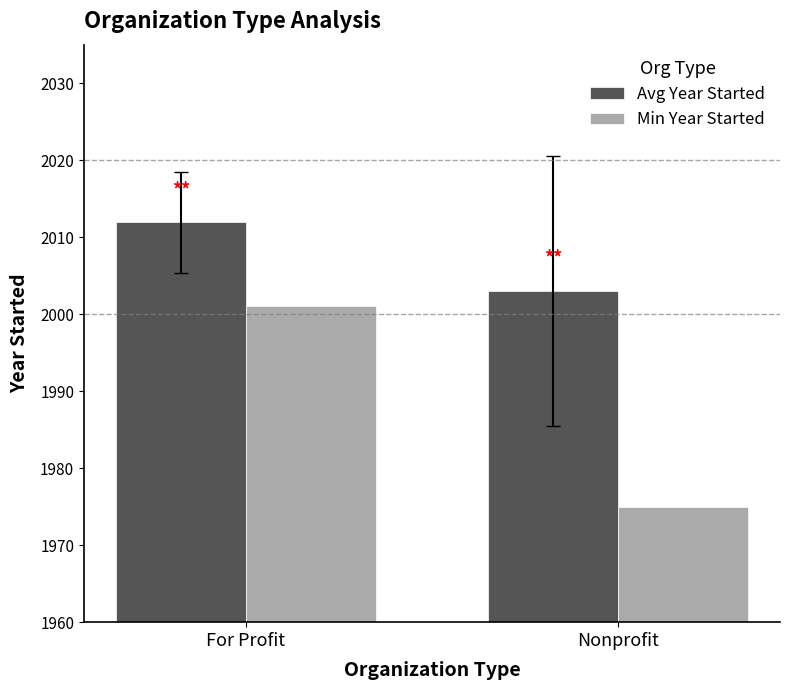

At how many categories does at least one series exceed 2002?

2